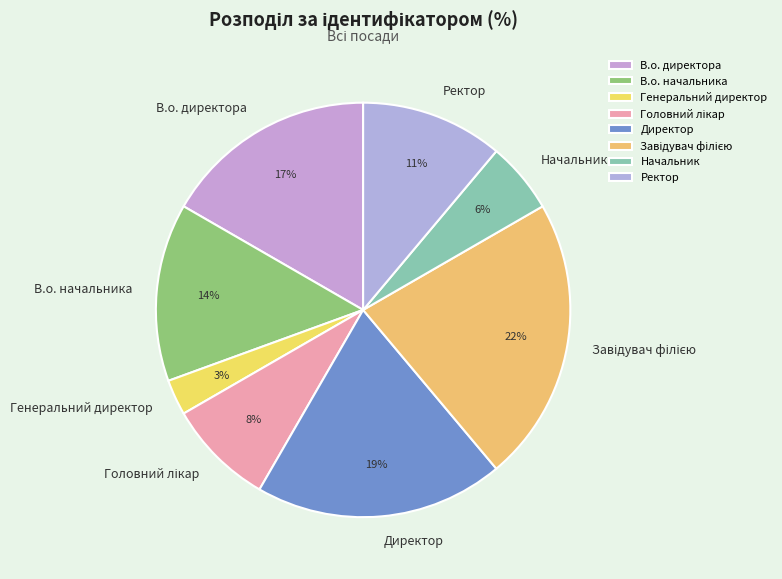

Which has a higher value, В.о. директора or Начальник?

В.о. директора